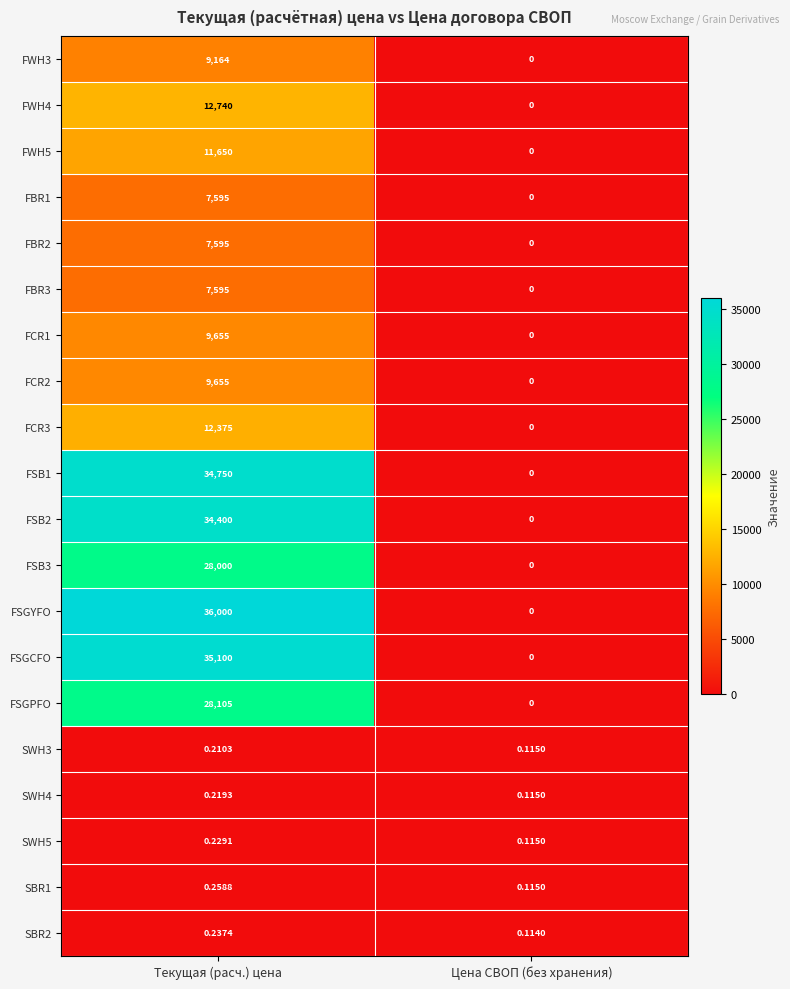

At which label is FCR3 closest to 6187?

Цена СВОП (без хранения)